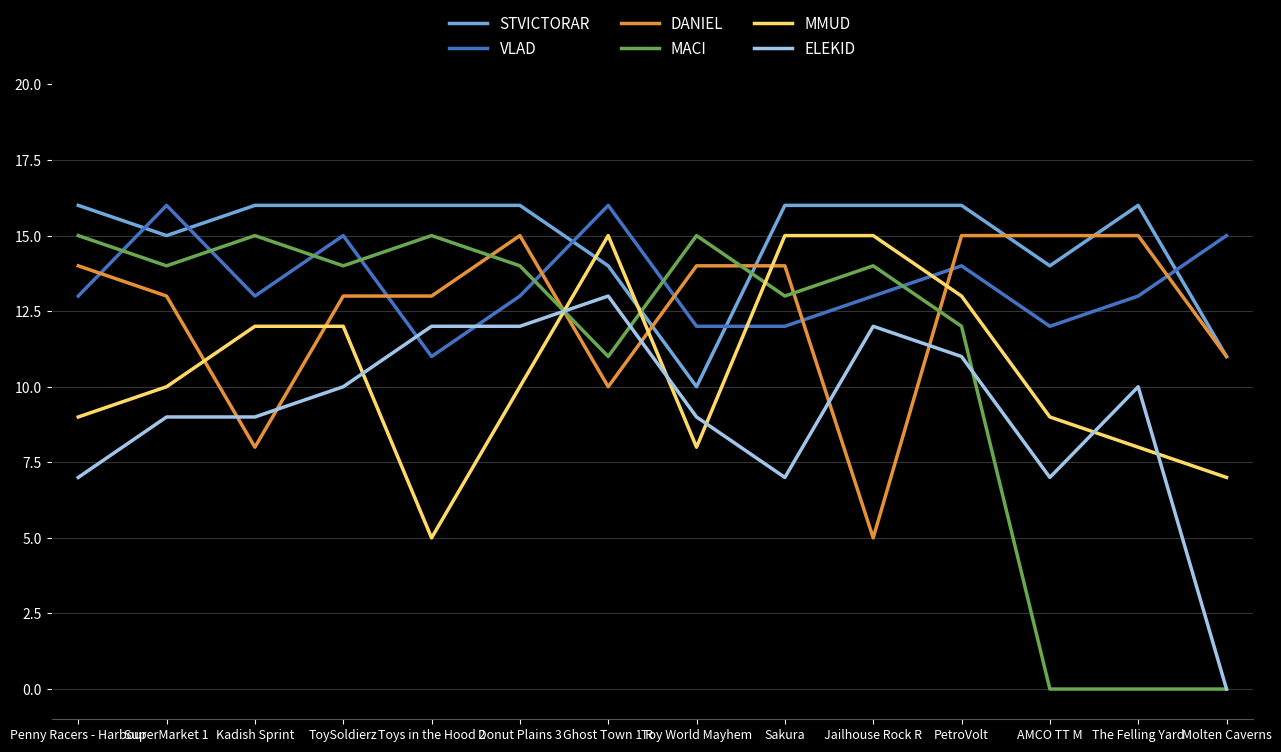

What is the spread (max minus min) of values at Penny Racers - Harbour?

9